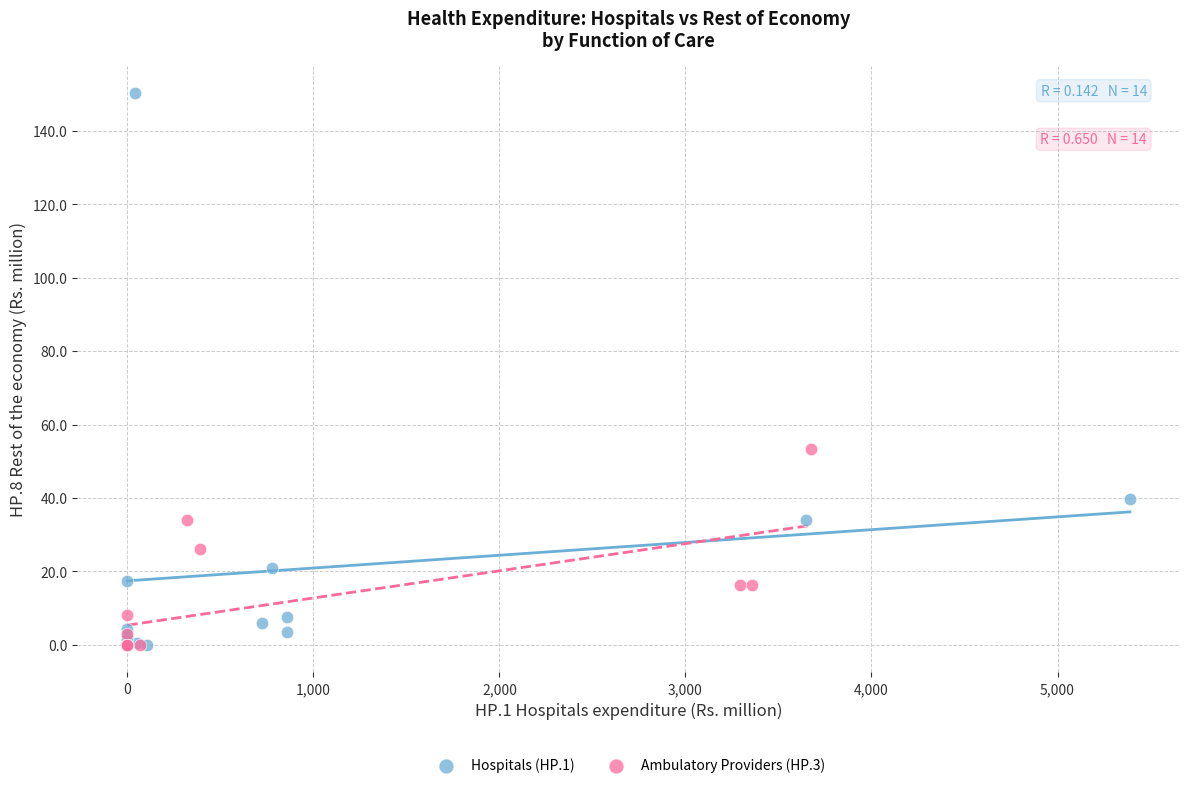

Which series has the largest Y range (max minus min)?

Hospitals (HP.1)